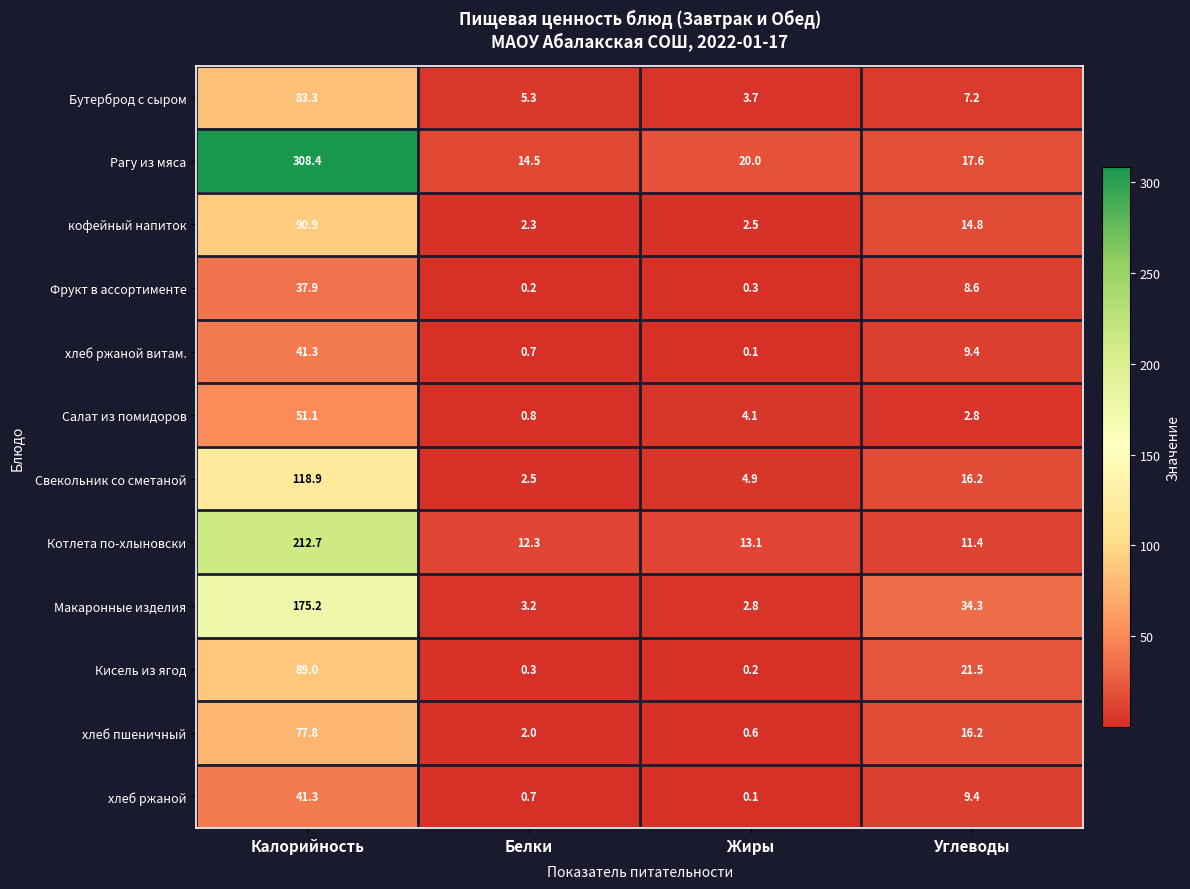

What is the average value of the кофейный напиток series?

27.6